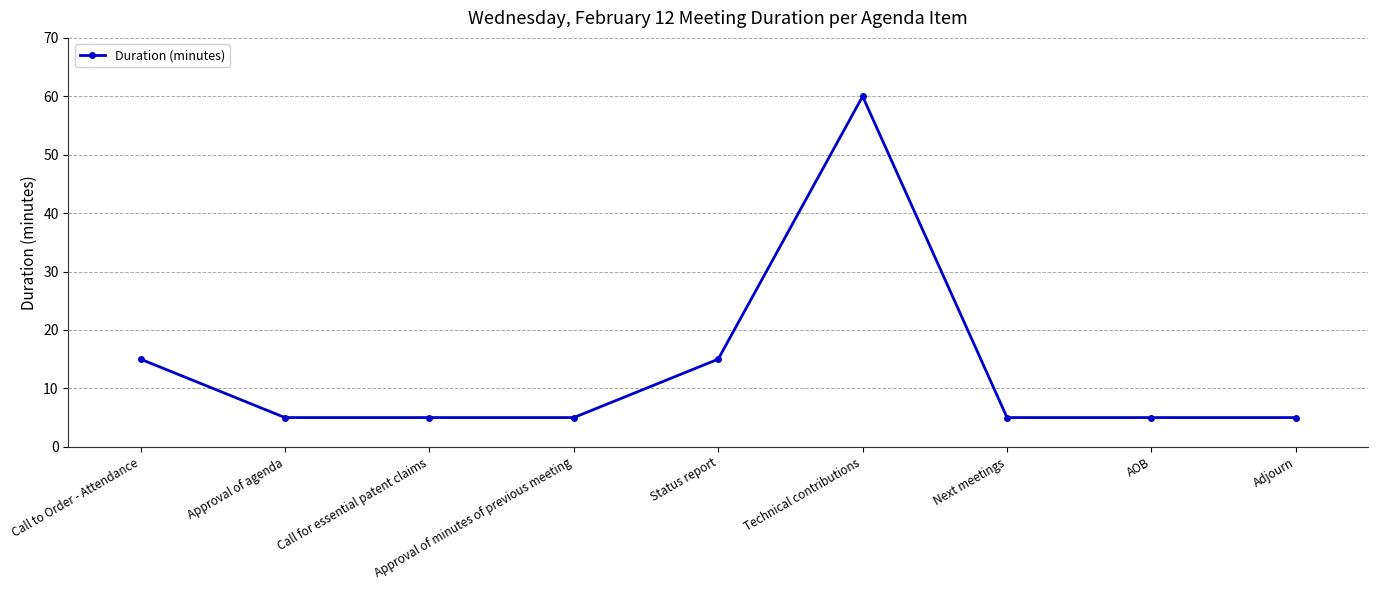

What is the sum of the values at Call to Order - Attendance and Adjourn?

20